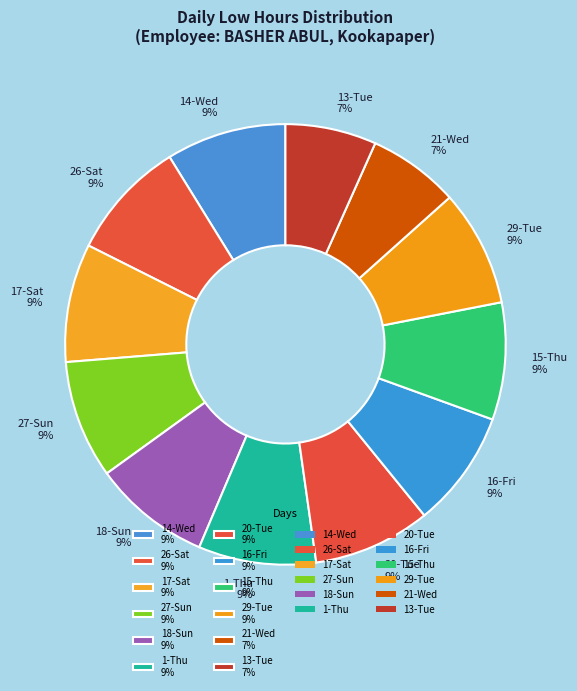

To the nearest percent, what percentage of the pie is 1-Thu 9%?

9%